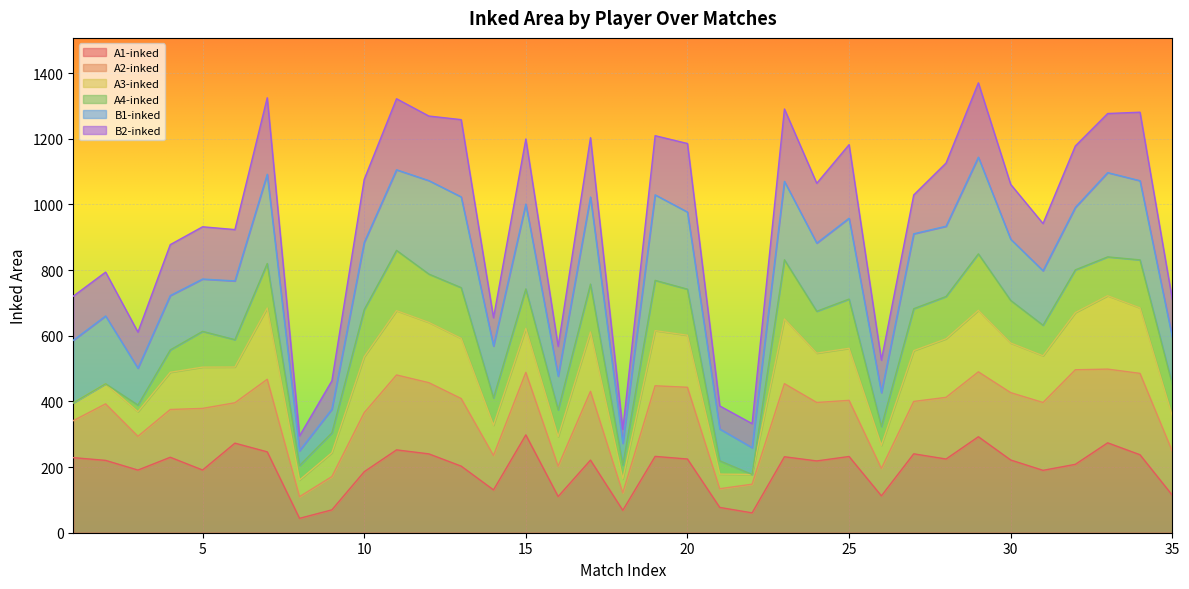

What is the minimum value for A1-inked?

43.8